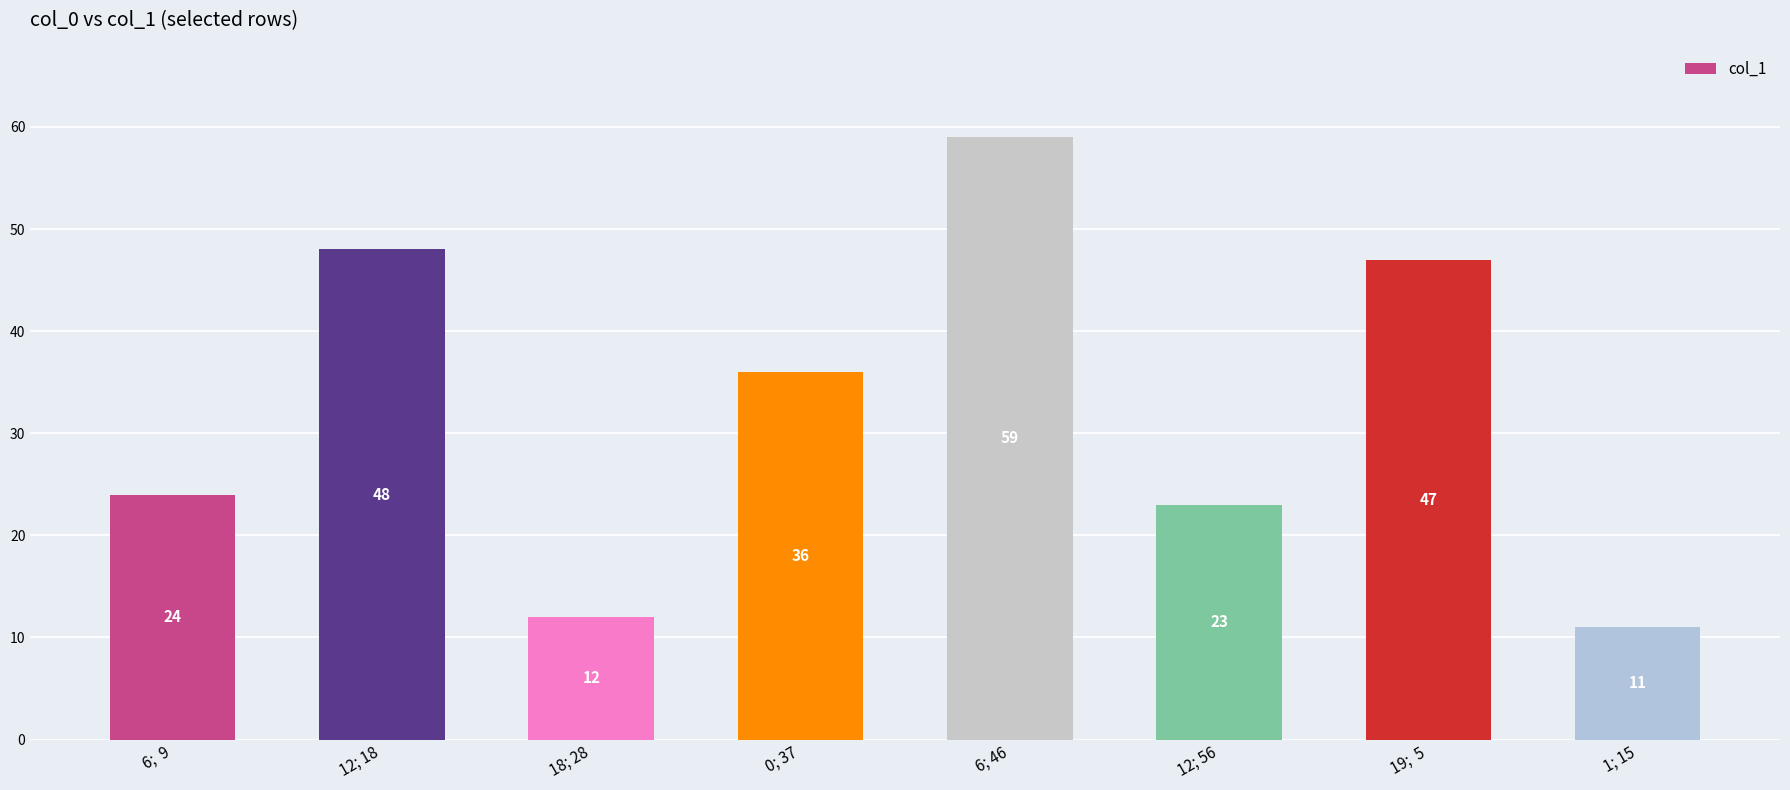

What is the value of the 6th bar from the left?

23